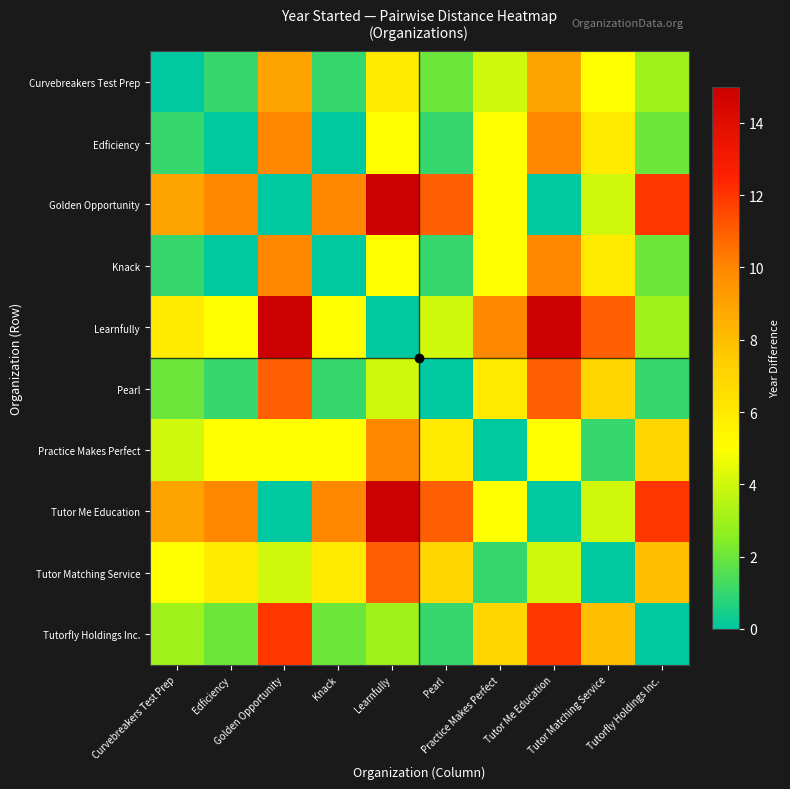

Reading left to right, what are all the values shown in this chart?

Curvebreakers Test Prep: Curvebreakers Test Prep=0	Edficiency=1	Golden Opportunity=9	Knack=1	Learnfully=6	Pearl=2	Practice Makes Perfect=4	Tutor Me Education=9	Tutor Matching Service=5	Tutorfly Holdings Inc.=3
Edficiency: Curvebreakers Test Prep=1	Edficiency=0	Golden Opportunity=10	Knack=0	Learnfully=5	Pearl=1	Practice Makes Perfect=5	Tutor Me Education=10	Tutor Matching Service=6	Tutorfly Holdings Inc.=2
Golden Opportunity: Curvebreakers Test Prep=9	Edficiency=10	Golden Opportunity=0	Knack=10	Learnfully=15	Pearl=11	Practice Makes Perfect=5	Tutor Me Education=0	Tutor Matching Service=4	Tutorfly Holdings Inc.=12
Knack: Curvebreakers Test Prep=1	Edficiency=0	Golden Opportunity=10	Knack=0	Learnfully=5	Pearl=1	Practice Makes Perfect=5	Tutor Me Education=10	Tutor Matching Service=6	Tutorfly Holdings Inc.=2
Learnfully: Curvebreakers Test Prep=6	Edficiency=5	Golden Opportunity=15	Knack=5	Learnfully=0	Pearl=4	Practice Makes Perfect=10	Tutor Me Education=15	Tutor Matching Service=11	Tutorfly Holdings Inc.=3
Pearl: Curvebreakers Test Prep=2	Edficiency=1	Golden Opportunity=11	Knack=1	Learnfully=4	Pearl=0	Practice Makes Perfect=6	Tutor Me Education=11	Tutor Matching Service=7	Tutorfly Holdings Inc.=1
Practice Makes Perfect: Curvebreakers Test Prep=4	Edficiency=5	Golden Opportunity=5	Knack=5	Learnfully=10	Pearl=6	Practice Makes Perfect=0	Tutor Me Education=5	Tutor Matching Service=1	Tutorfly Holdings Inc.=7
Tutor Me Education: Curvebreakers Test Prep=9	Edficiency=10	Golden Opportunity=0	Knack=10	Learnfully=15	Pearl=11	Practice Makes Perfect=5	Tutor Me Education=0	Tutor Matching Service=4	Tutorfly Holdings Inc.=12
Tutor Matching Service: Curvebreakers Test Prep=5	Edficiency=6	Golden Opportunity=4	Knack=6	Learnfully=11	Pearl=7	Practice Makes Perfect=1	Tutor Me Education=4	Tutor Matching Service=0	Tutorfly Holdings Inc.=8
Tutorfly Holdings Inc.: Curvebreakers Test Prep=3	Edficiency=2	Golden Opportunity=12	Knack=2	Learnfully=3	Pearl=1	Practice Makes Perfect=7	Tutor Me Education=12	Tutor Matching Service=8	Tutorfly Holdings Inc.=0